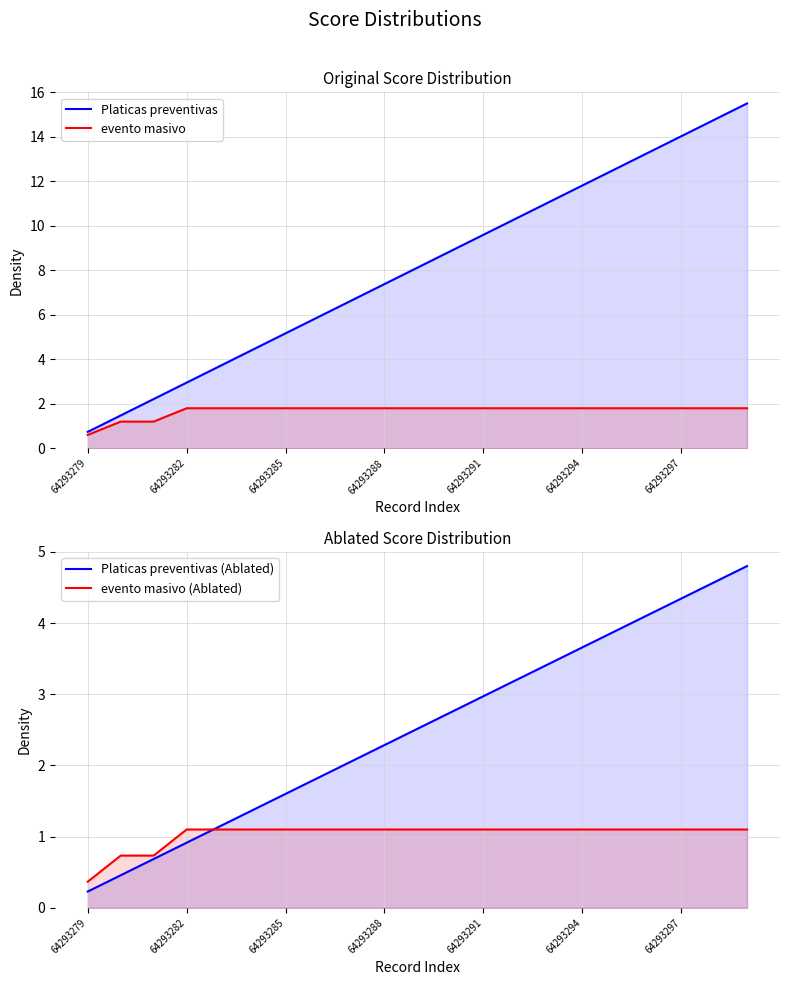

True or false: Platicas preventivas (Ablated) has a value of 3.2 at 19.

False